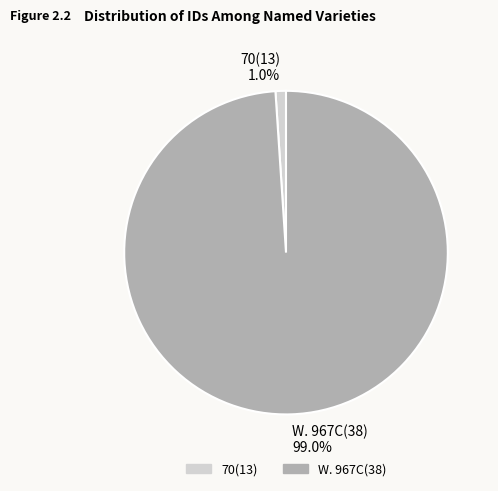

Between 70(13) and W. 967C(38), which is larger?

W. 967C(38)